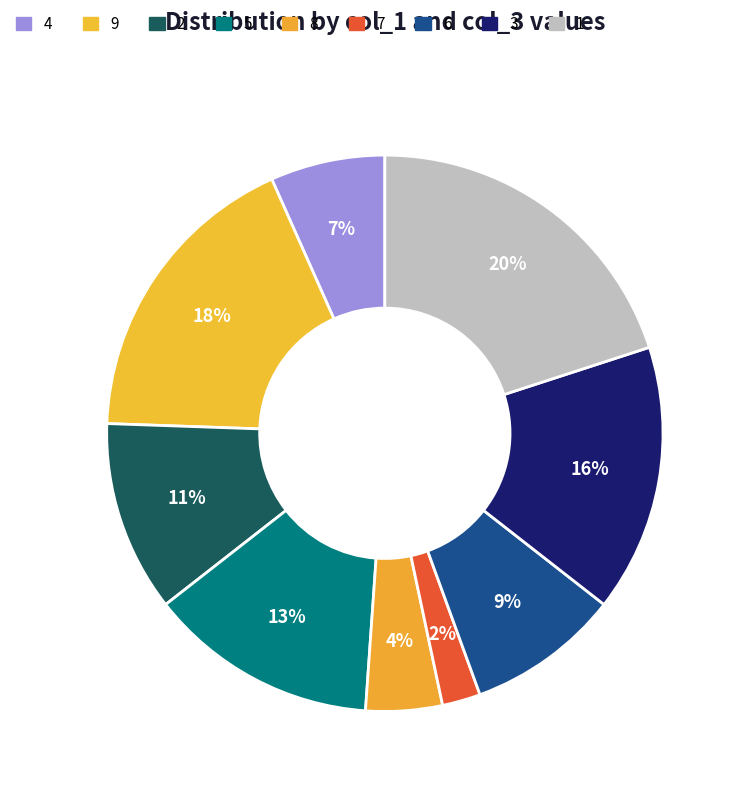

Is there any slice that represents more than half of the pie?

No